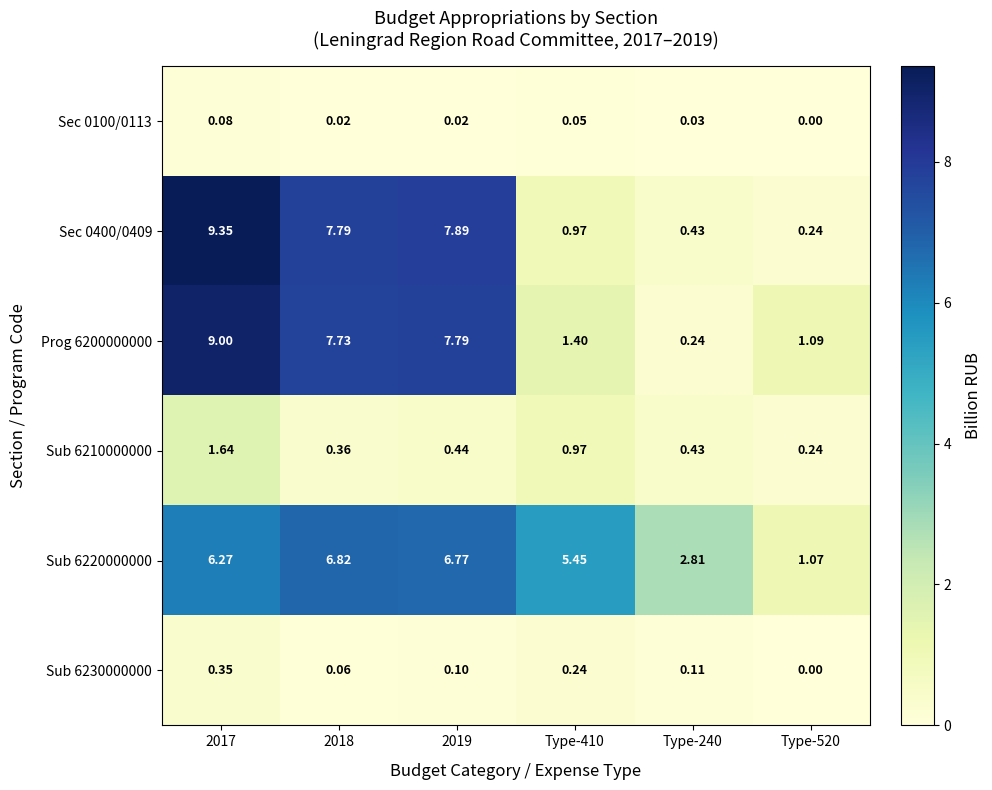

Is the value of Sec 0100/0113 at 2018 greater than the value of Sub 6220000000 at Type-520?

No